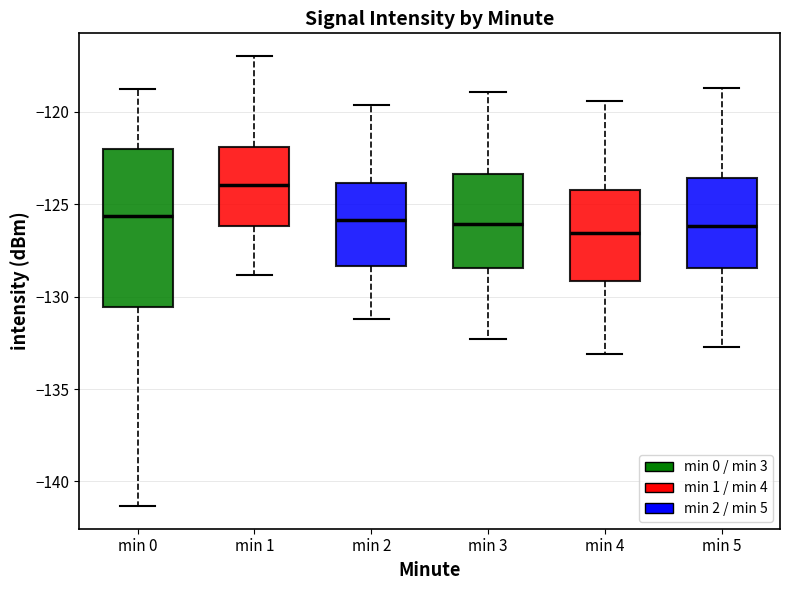

Reading left to right, transcribe this box plot: for each box, give where its median line is, the range the box spans, and where its two whiskers end, as read against the y-axis. The values are not printed on the chart, so give them approximately, as read against the axis.

min 0: median -125.5, box -130.5 to -122.0, whiskers -141.5 to -119.0
min 1: median -124.0, box -126.0 to -122.0, whiskers -129.0 to -117.0
min 2: median -126.0, box -128.5 to -124.0, whiskers -131.0 to -119.5
min 3: median -126.0, box -128.5 to -123.5, whiskers -132.5 to -119.0
min 4: median -126.5, box -129.0 to -124.0, whiskers -133.0 to -119.5
min 5: median -126.0, box -128.5 to -123.5, whiskers -132.5 to -118.5